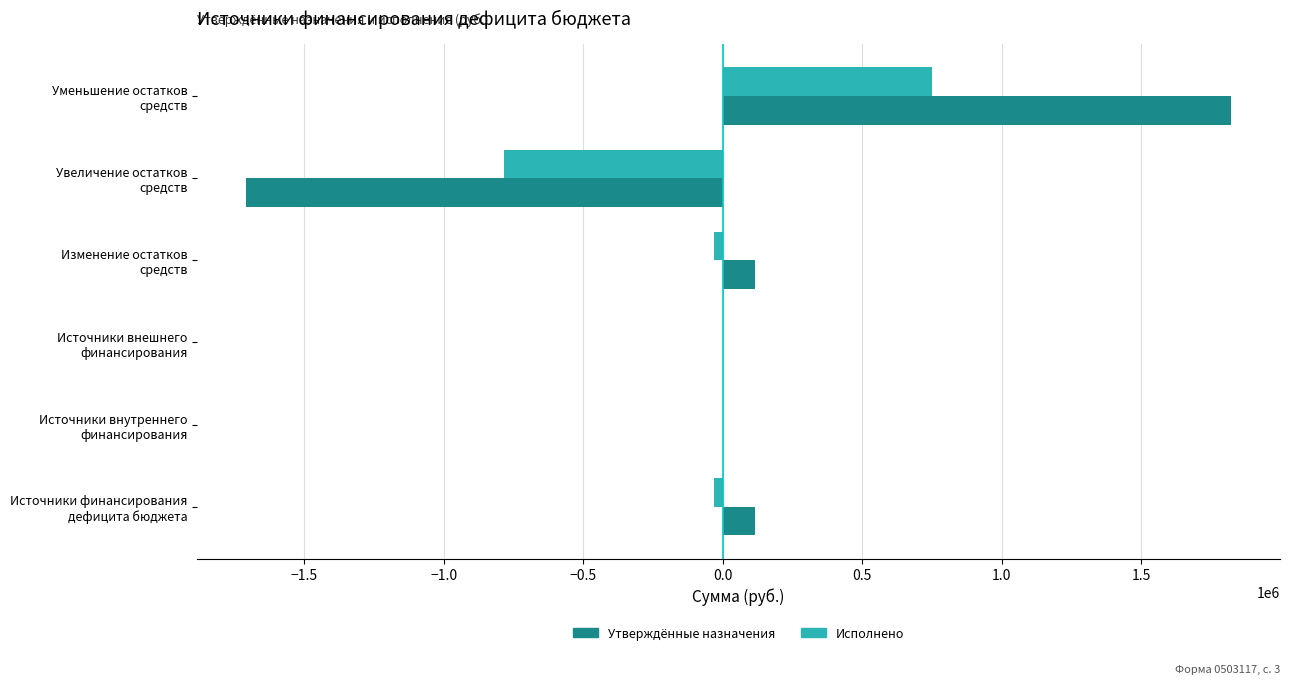

What is the sum of all Утверждённые назначения values?

342514.4